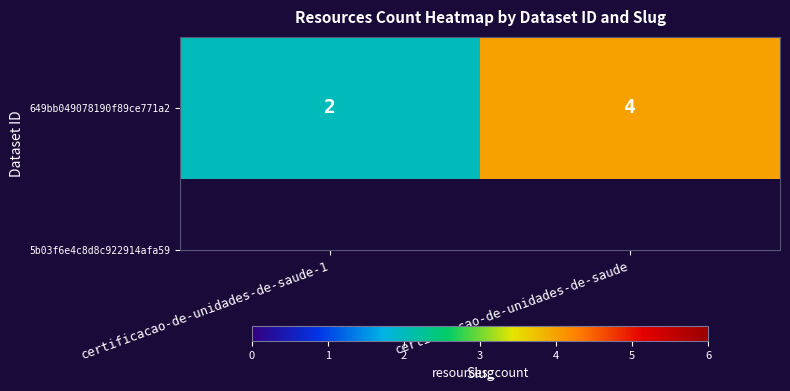

At which label is the value closest to 3?

certificacao-de-unidades-de-saude-1